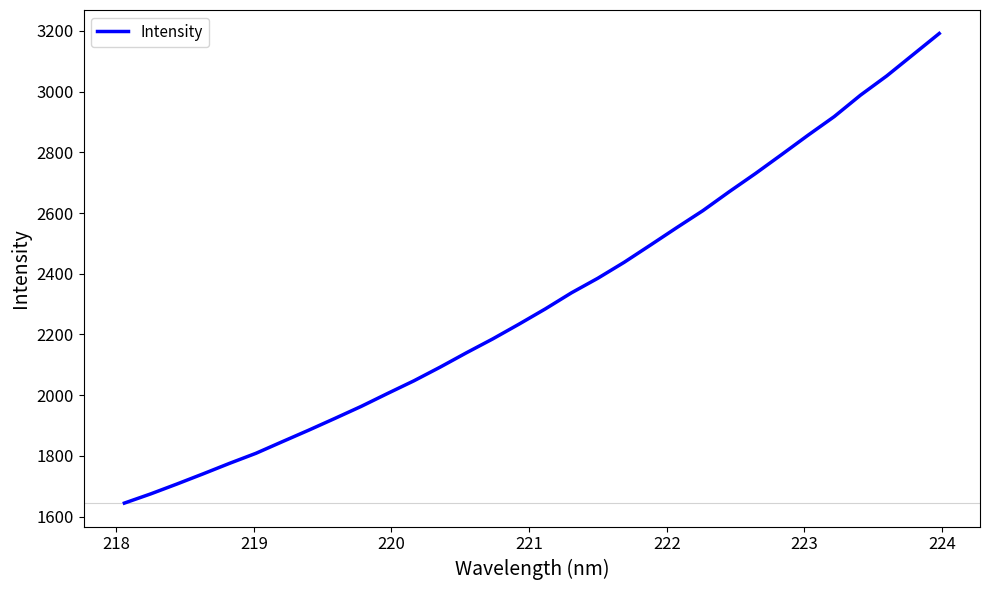

What is the greatest value displayed?

3191.5